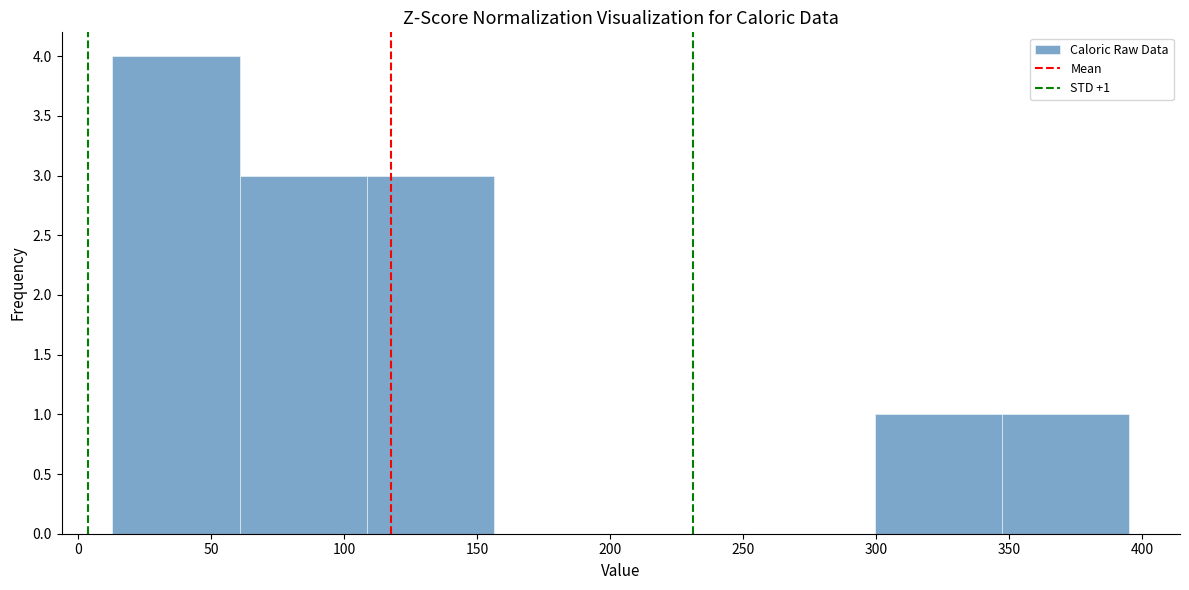

Which range on the x-axis has the tallest bar?

15 to 60